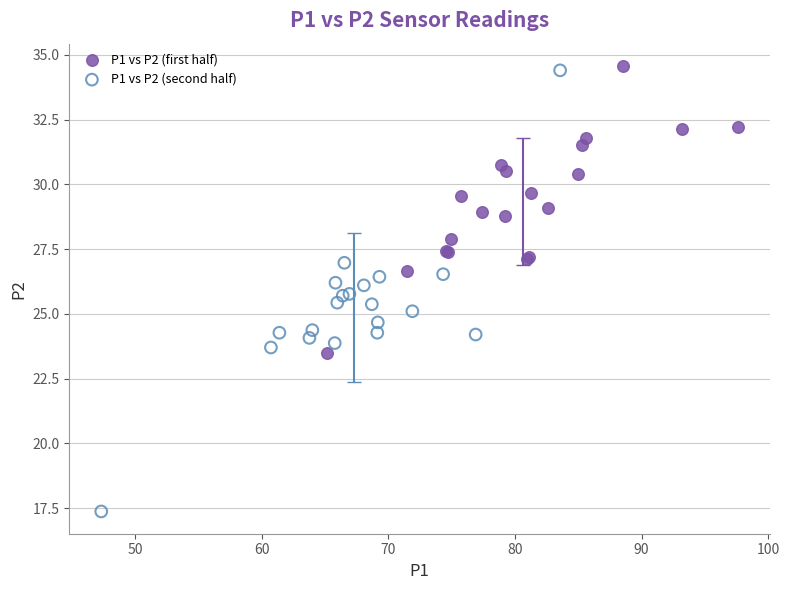

What are all the series names shown in the legend?

P1 vs P2 (first half), P1 vs P2 (second half)